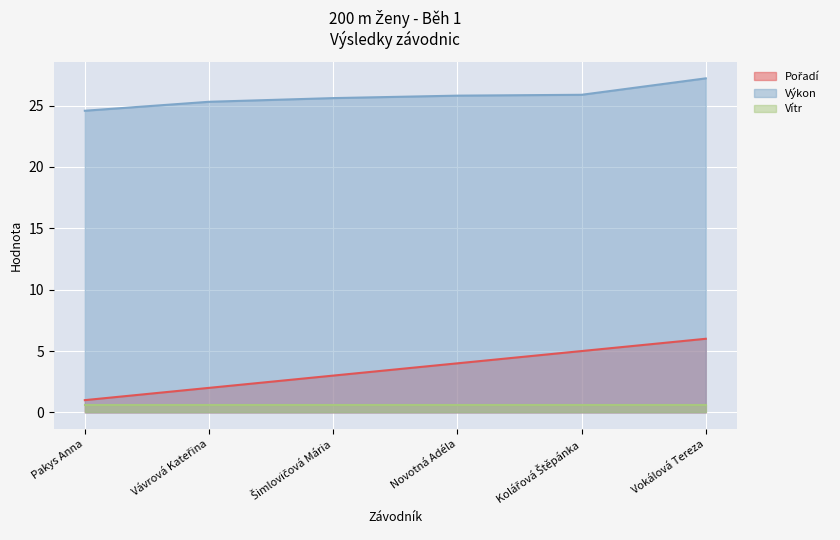

List the labels in order of Pořadí value, smallest first.

Pakys Anna, Vávrová Kateřina, Šimlovičová Mária, Novotná Adéla, Kolářová Štěpánka, Vokálová Tereza